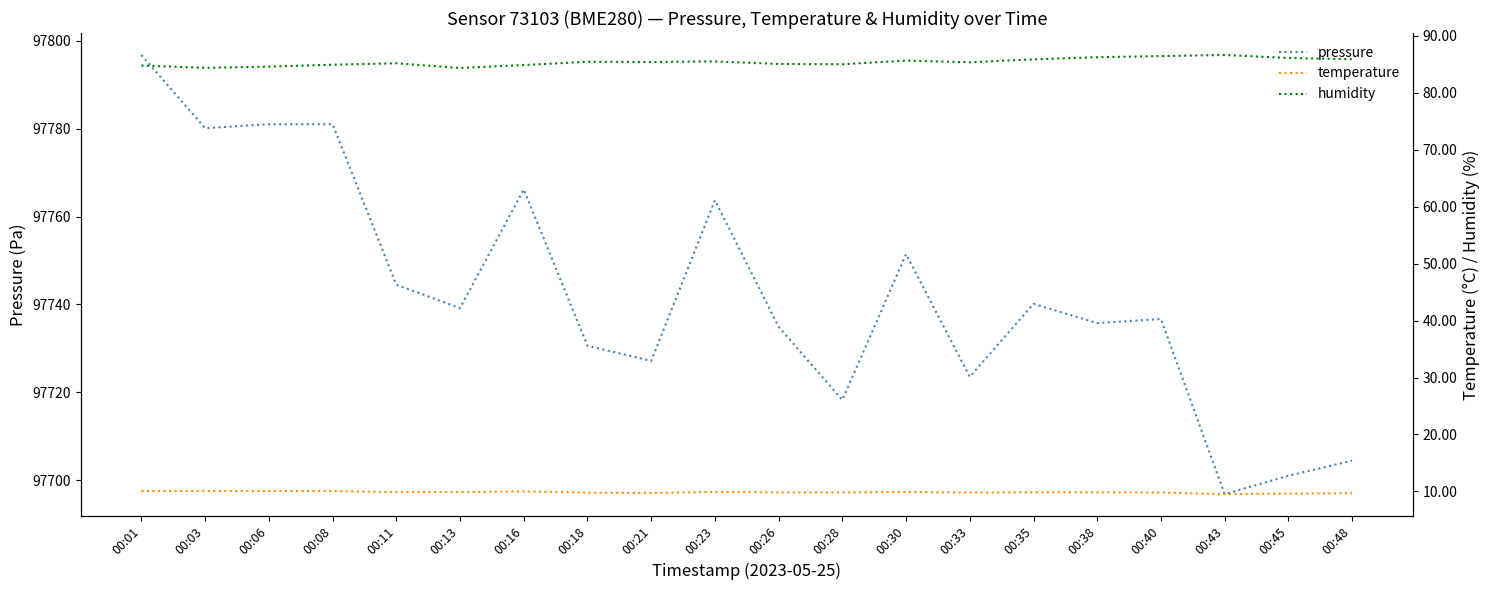

At which label does humidity first exceed 85?

00:11